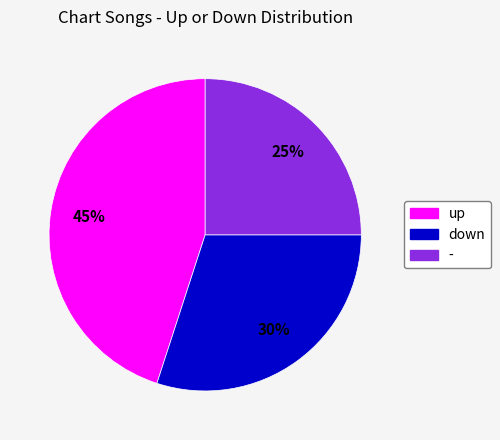

Does - represent more than half of the total?

No